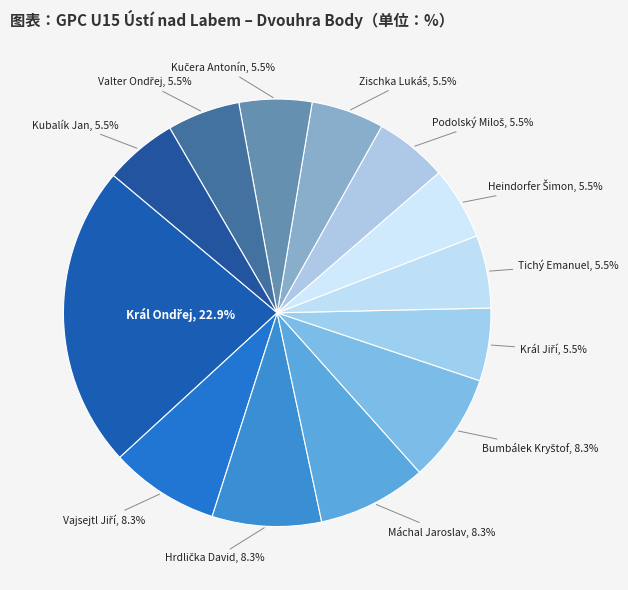

Count the number of slices in the pie.

13